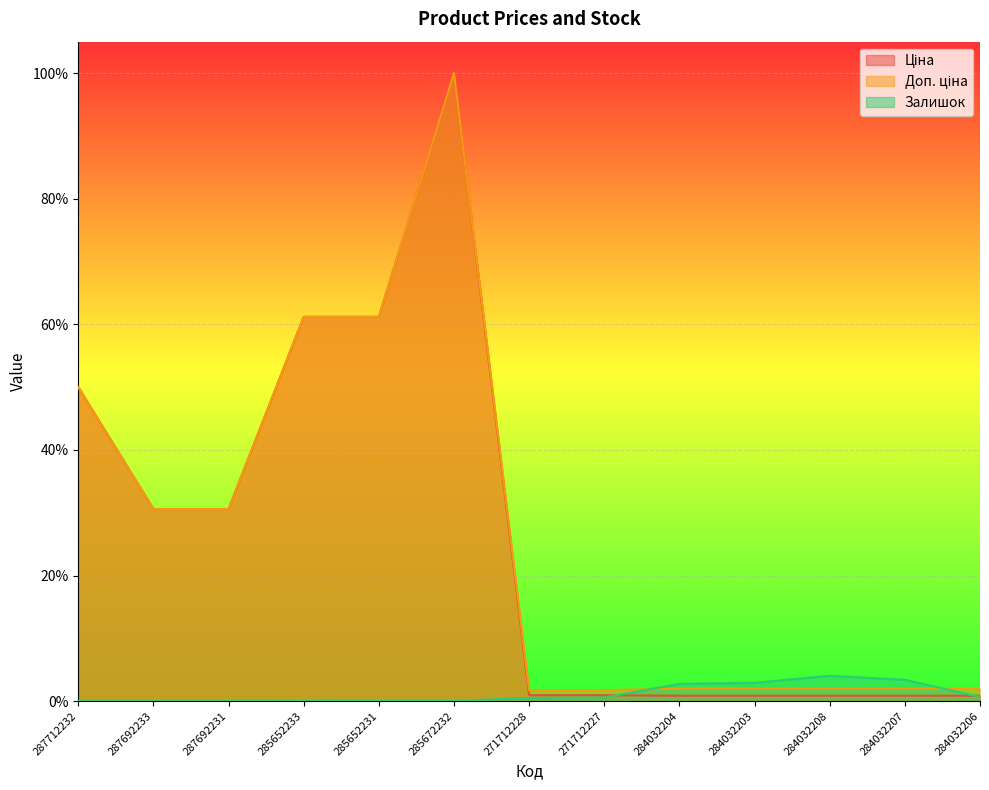

True or false: Ціна and Доп. ціна intersect in this chart.

False